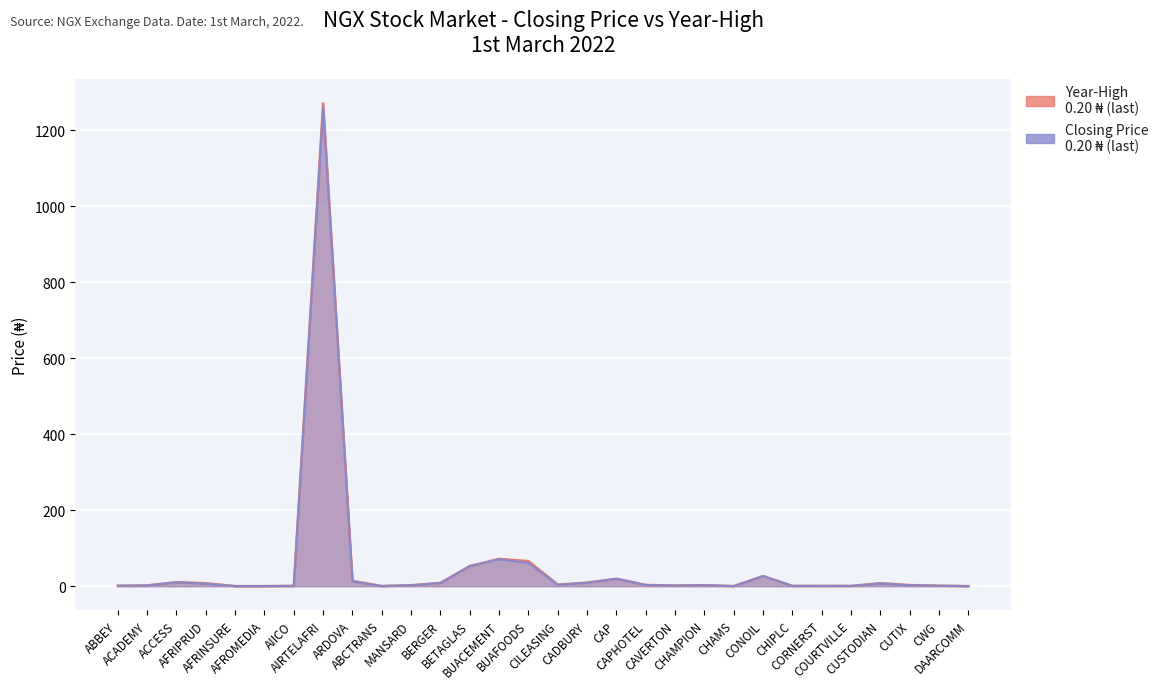

True or false: Year-High and Value (Closing Price) intersect in this chart.

False